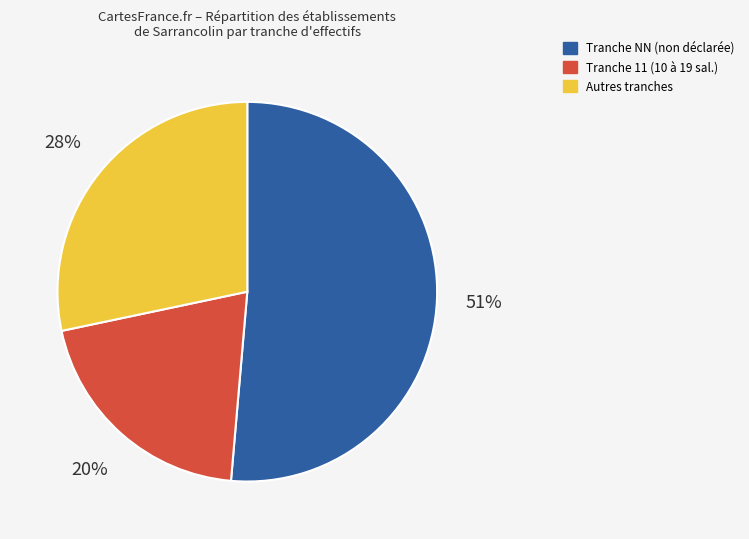

Is there any slice that represents more than half of the pie?

Yes